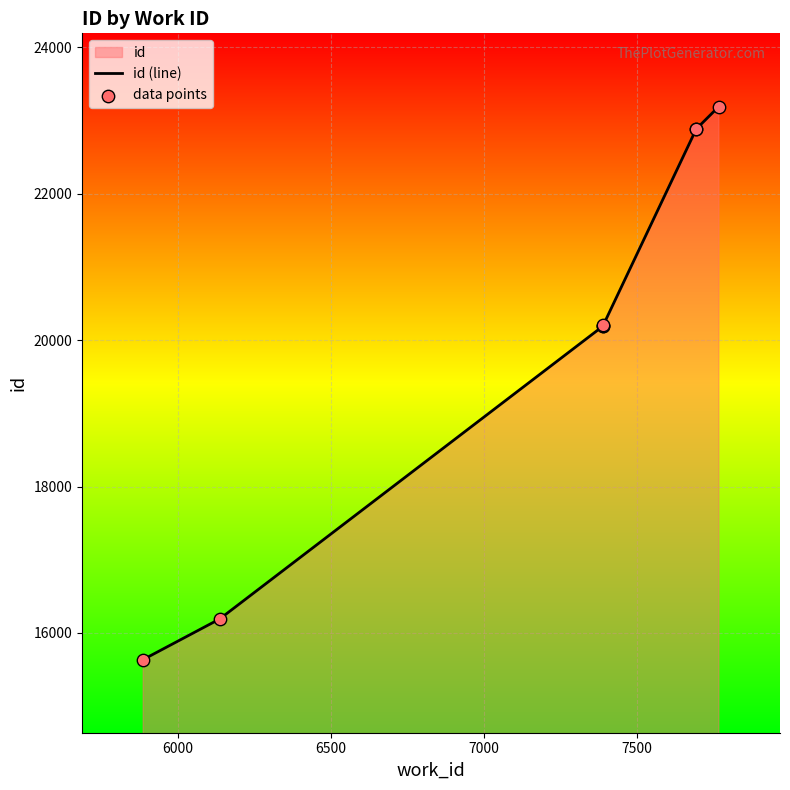

Which series reaches the maximum Y coordinate?

id (line)